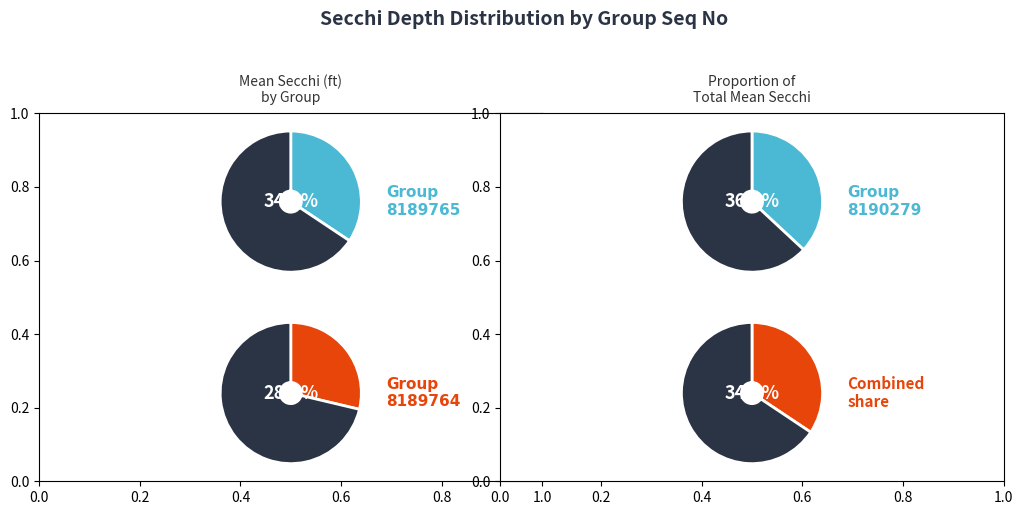

Rank the categories by value from lowest to highest.

8189764, 8189765, 8190279